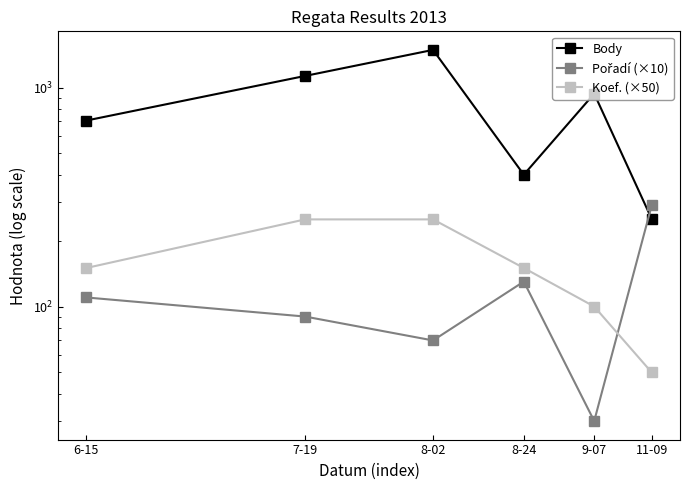

What are all the series names shown in the legend?

Body, Pořadí (×10), Koef. (×50)